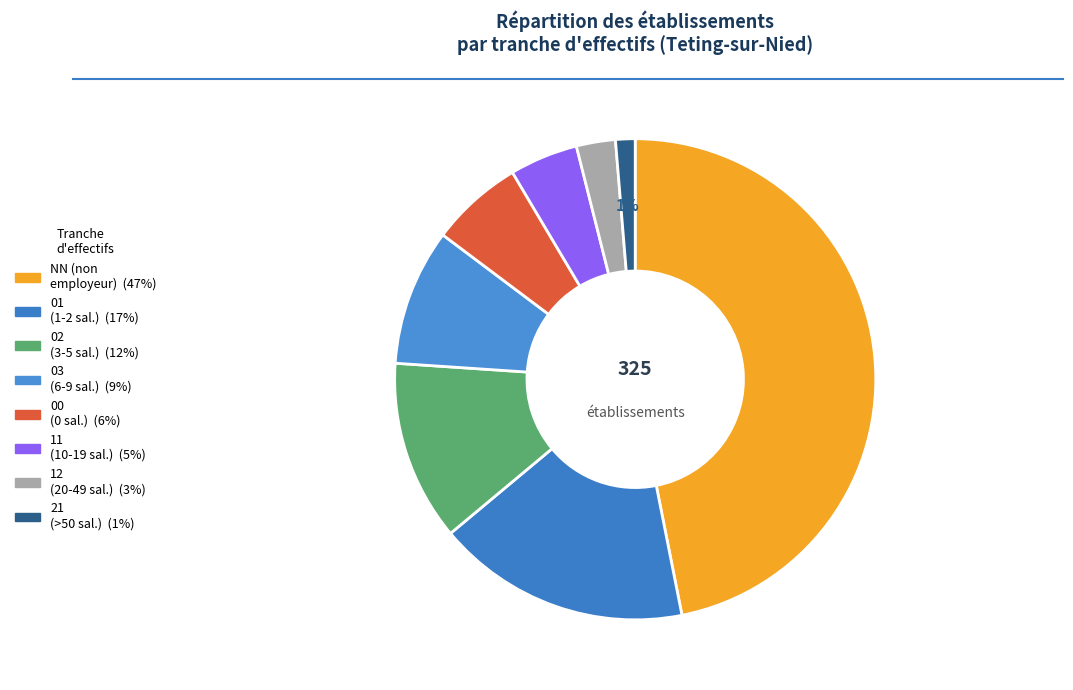

Which has a higher value, 21 or 12?

12